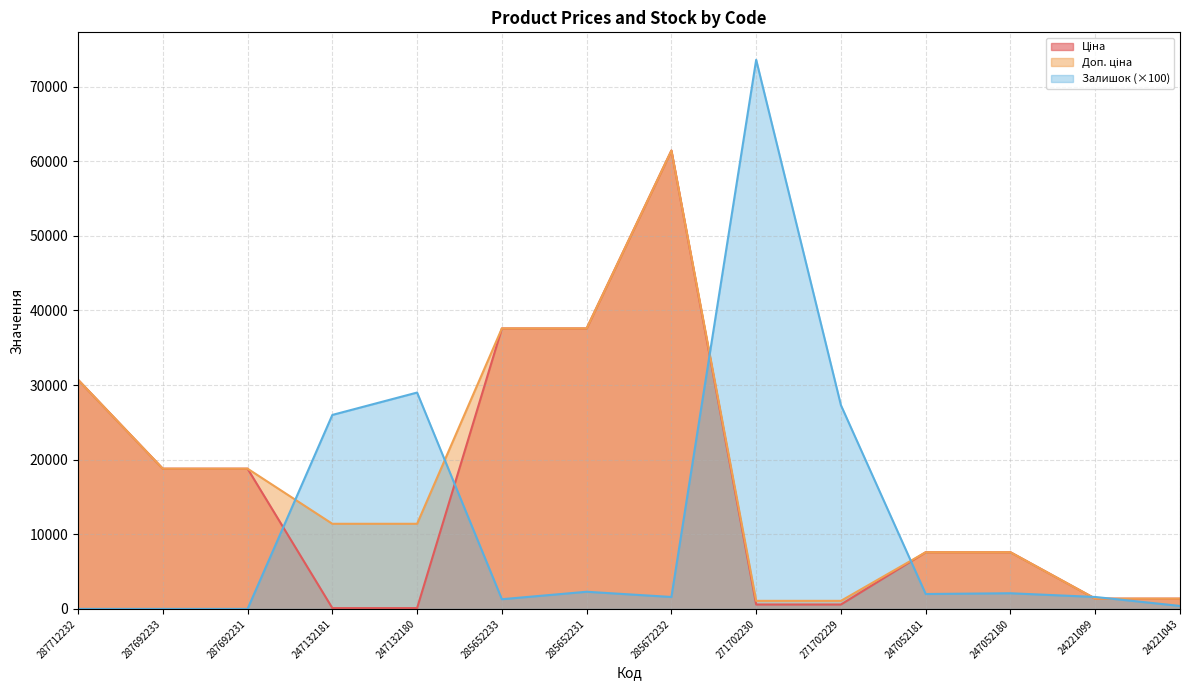

True or false: Доп. ціна has more than 1 points higher than both neighbors.

False